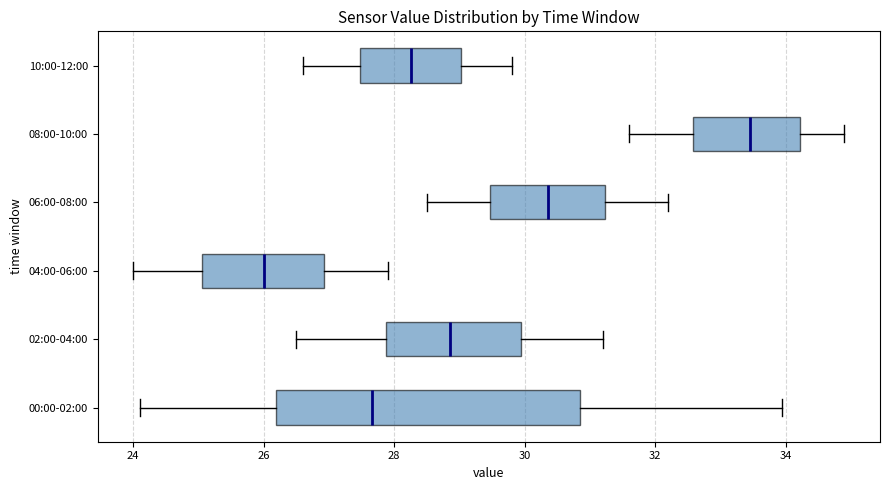

Which box has the furthest to the right median line?

08:00-10:00